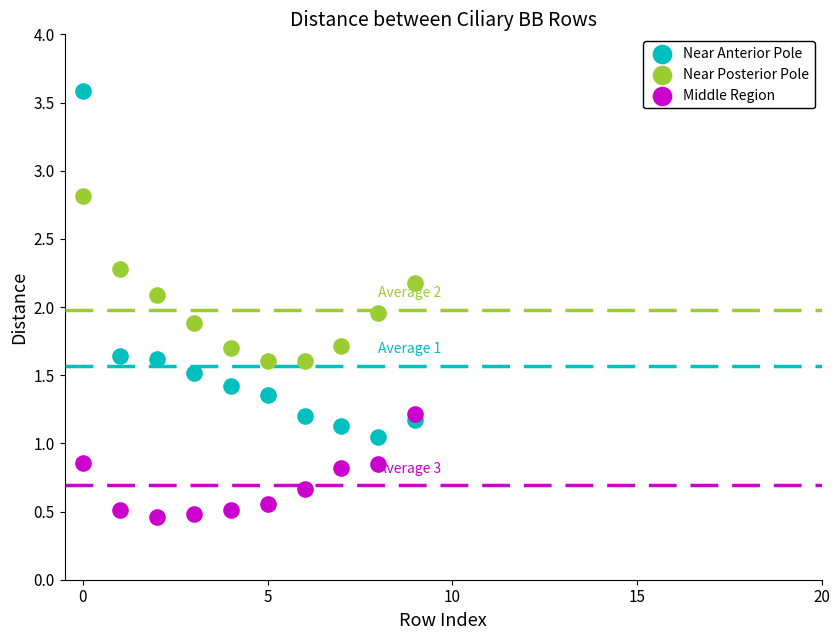

Which series reaches the maximum Y coordinate?

Near Anterior Pole